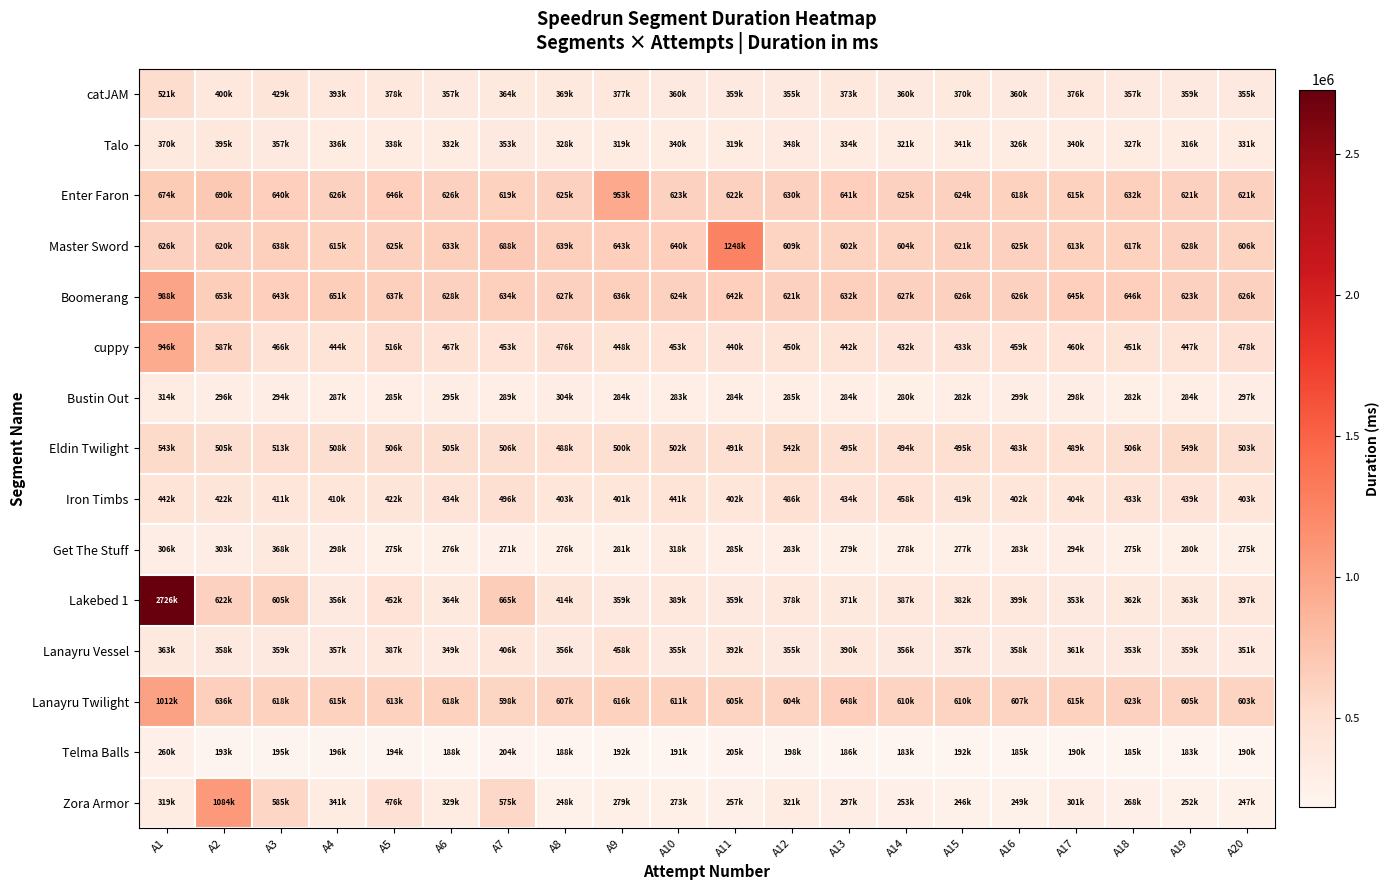

At which category is the sum across all series the highest?

A1